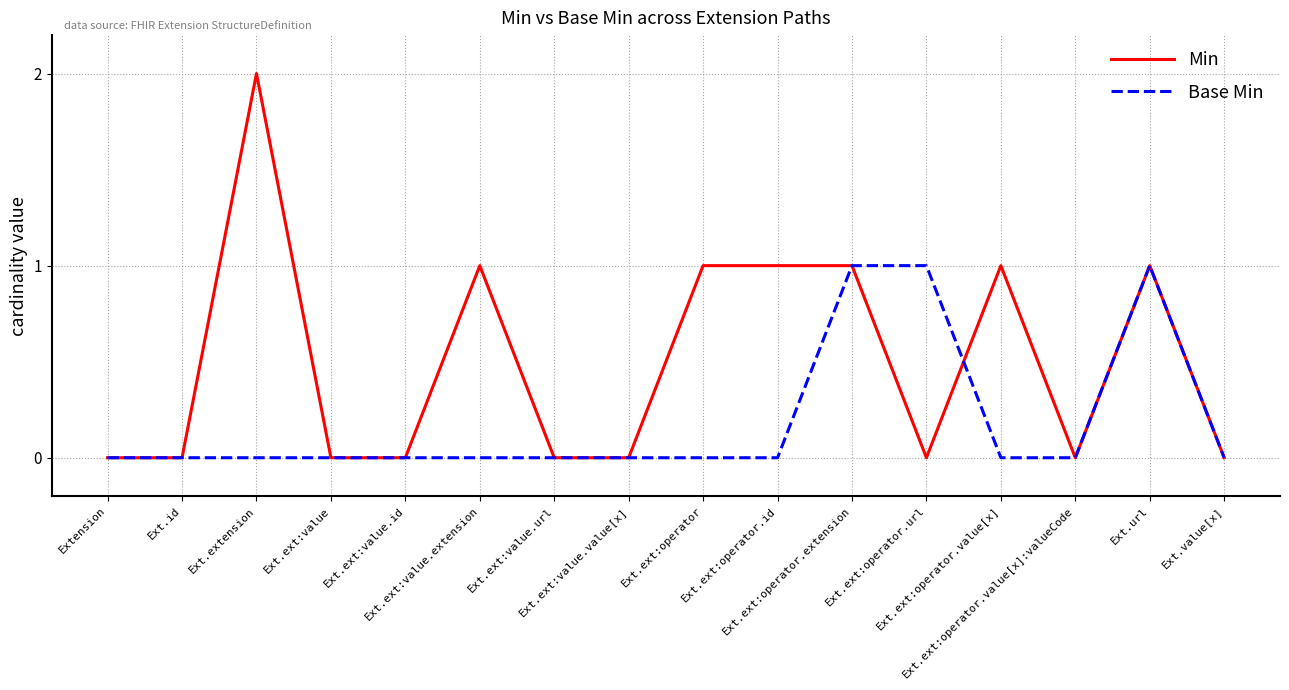

What is the difference between the second highest and minimum values in the Base Min series?

1